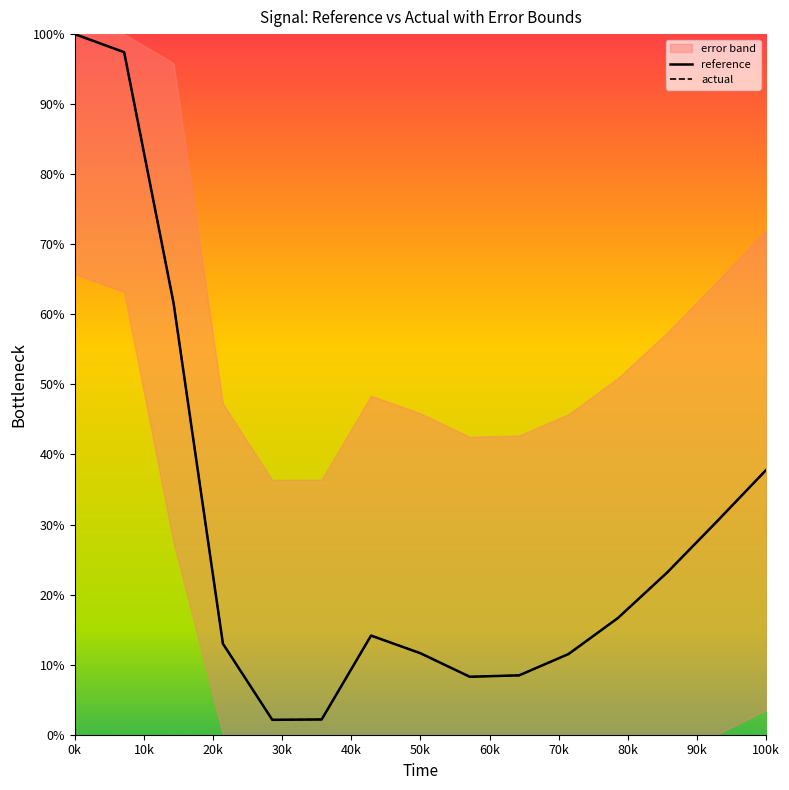

How many distinct data groups are displayed?

2